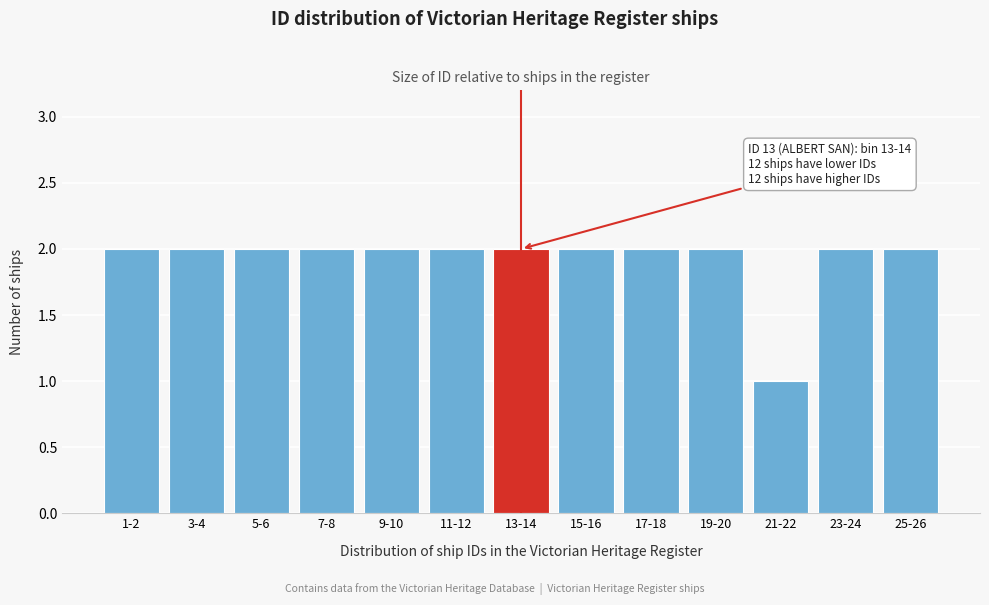

Reading right to left, list all the values displayed in this chart.

25-26=2	23-24=2	21-22=1	19-20=2	17-18=2	15-16=2	13-14=2	11-12=2	9-10=2	7-8=2	5-6=2	3-4=2	1-2=2